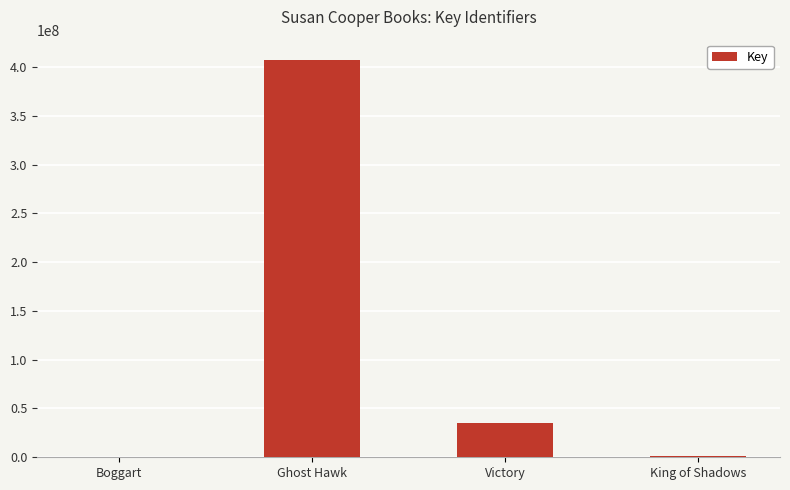

Which category has the highest value across all series?

Ghost Hawk